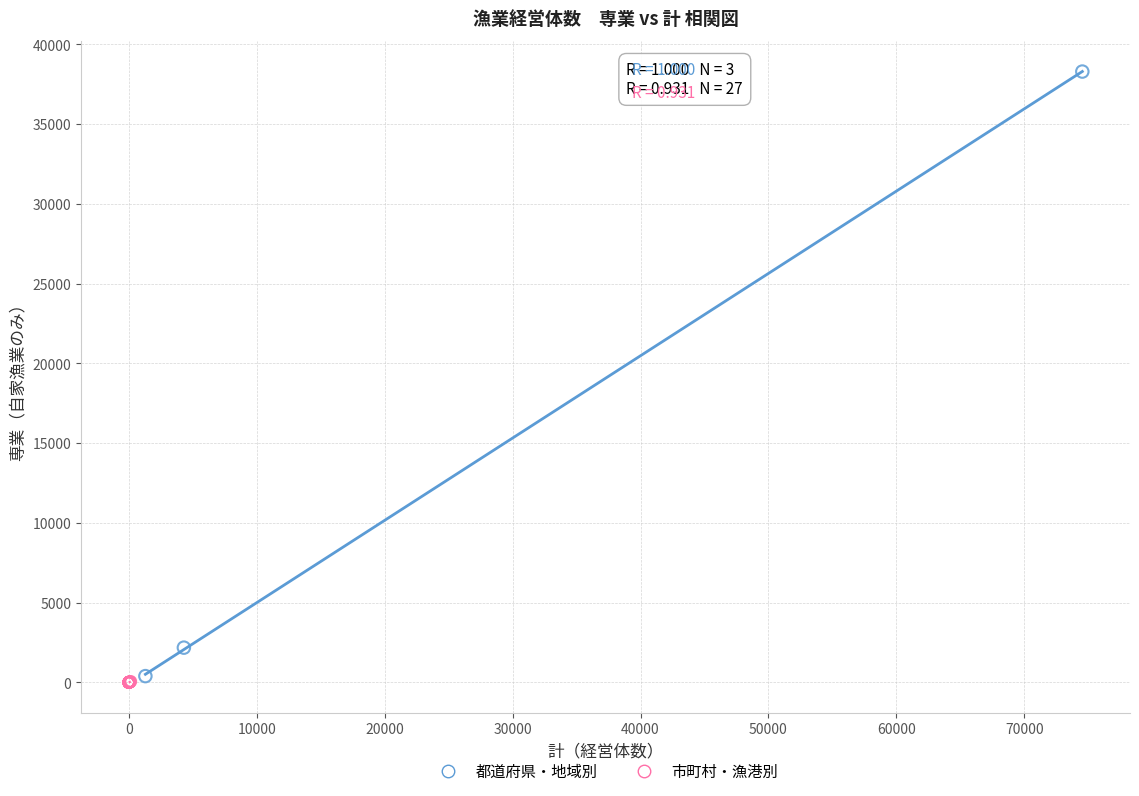

Which series contains the highest Y value?

都道府県・地域別